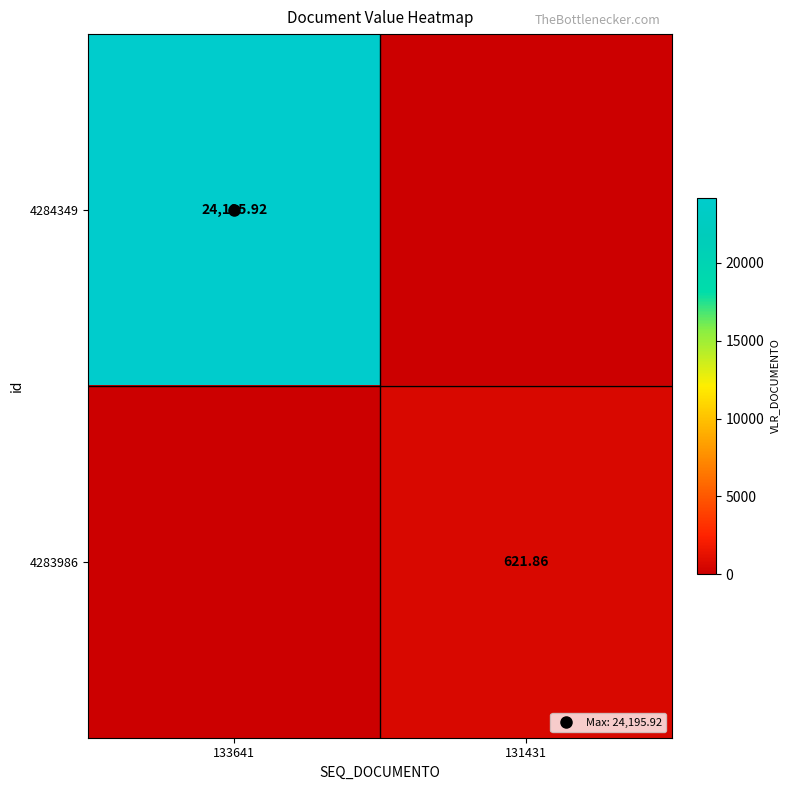

What is the highest value of the 4283986 series?

621.9